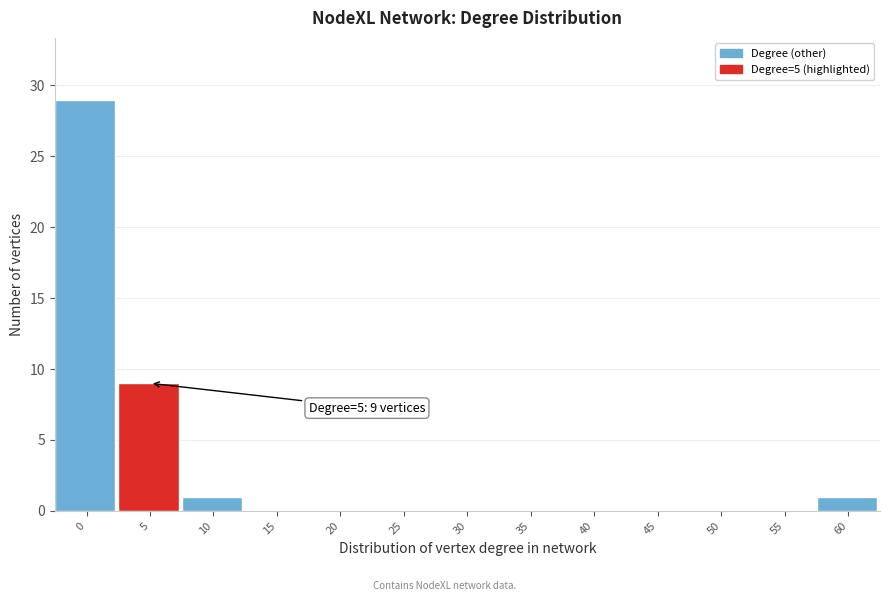

Reading left to right, extract all data points from this chart.

0=29	5=9	10=1	15=0	20=0	25=0	30=0	35=0	40=0	45=0	50=0	55=0	60=1